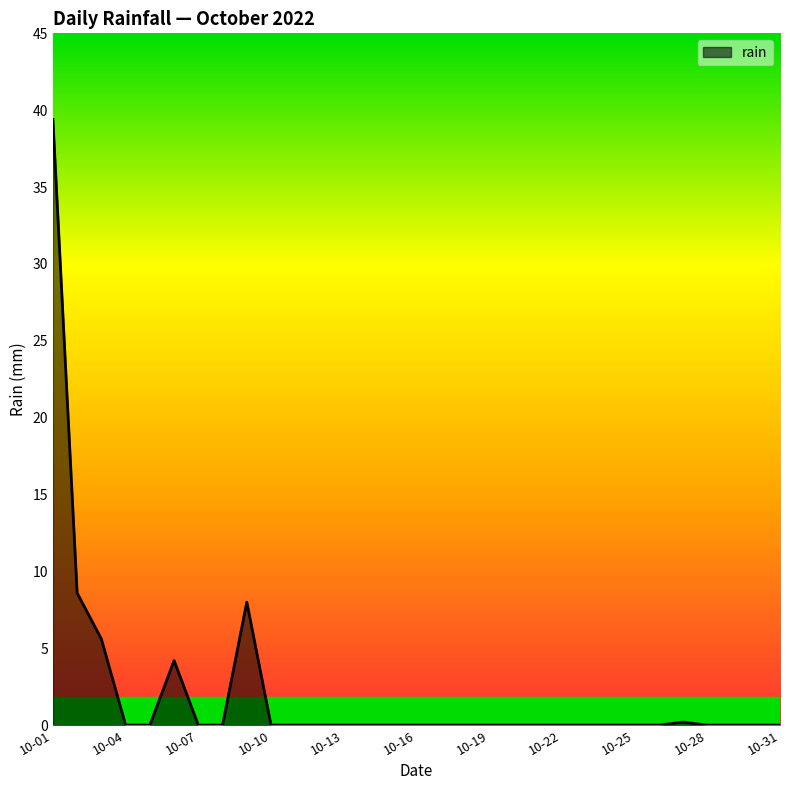

What is the maximum value shown in the chart?

39.4